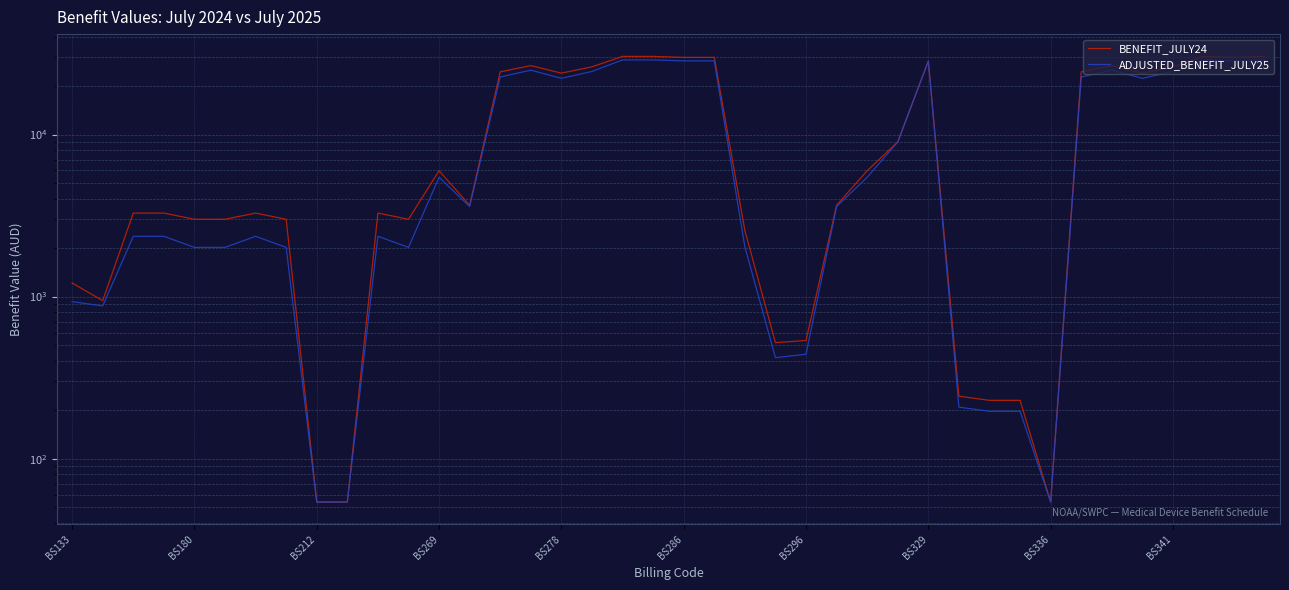

Where does the ADJUSTED_BENEFIT_JULY25 series first go above 3593?

BS269